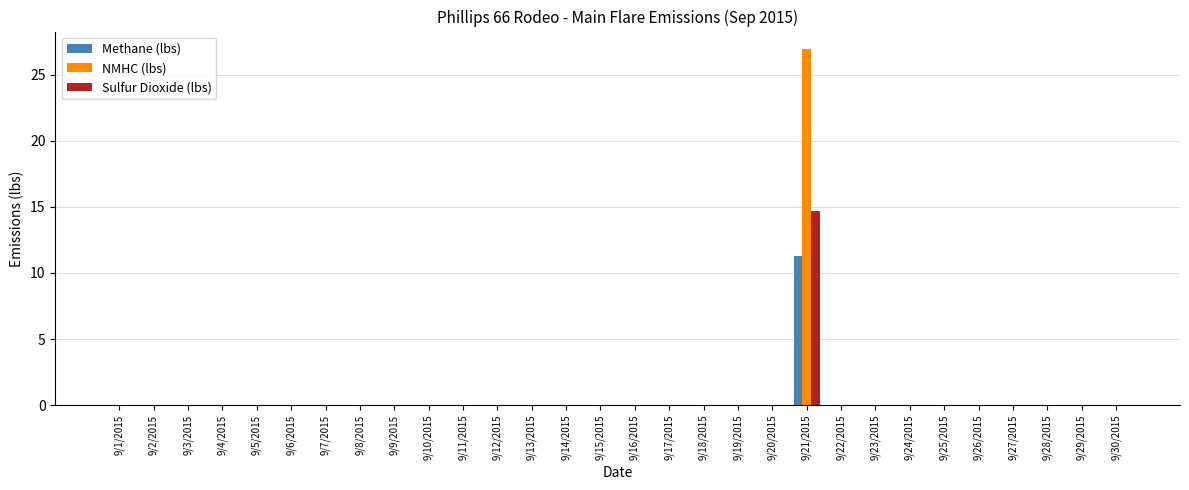

What is the maximum value for Methane (lbs)?

11.3